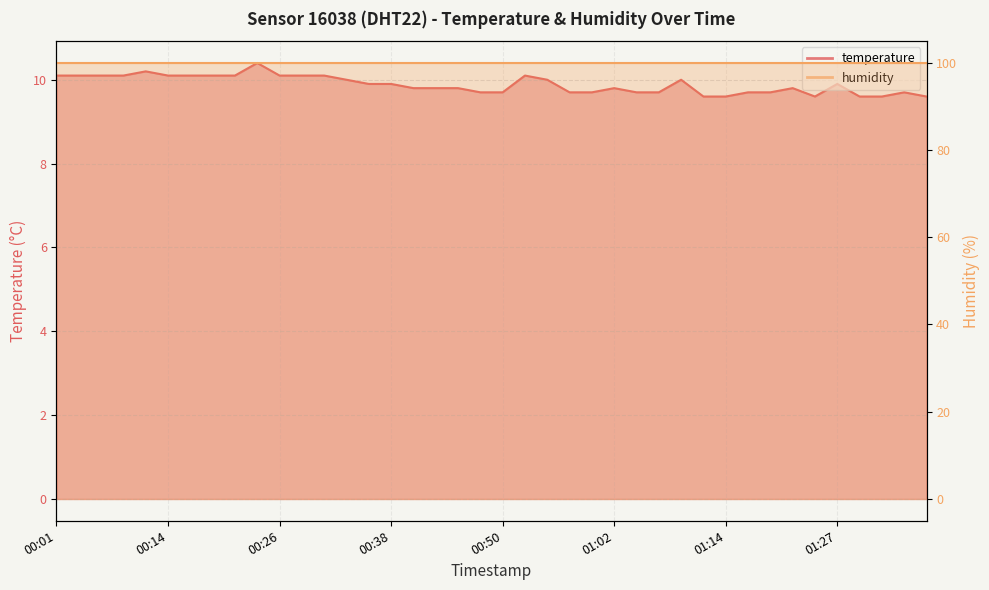

What position from the right is 00:45?

22